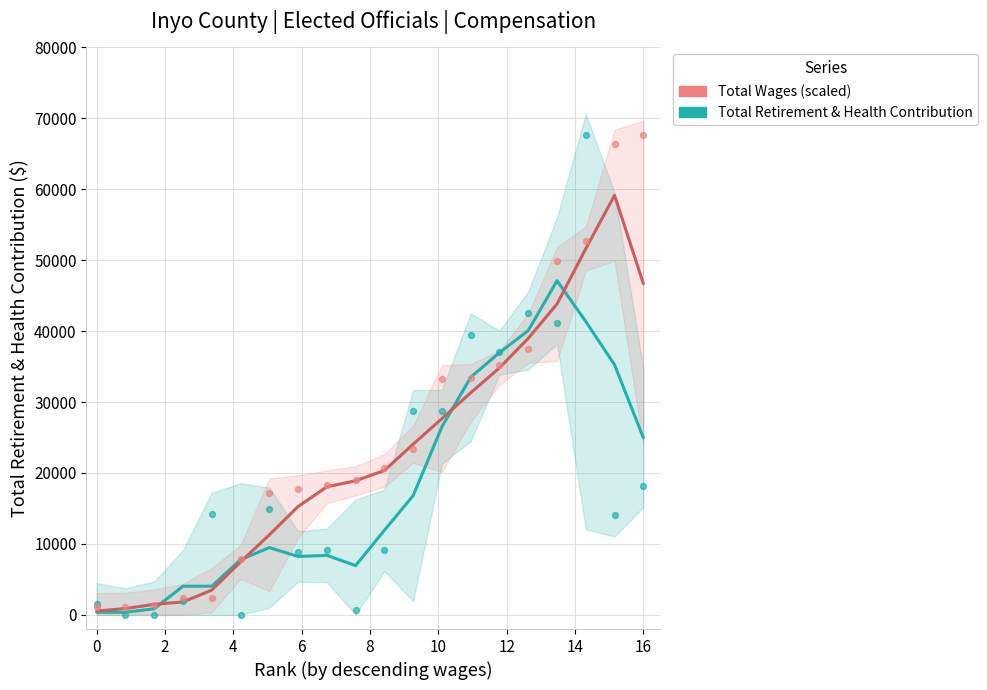

Which series has the widest spread of Y values?

Total Wages (scaled)